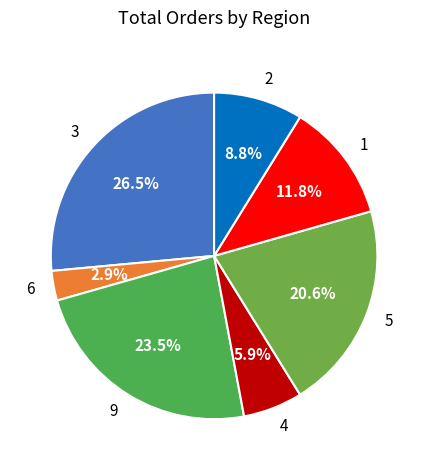

Which slice is the largest?

3